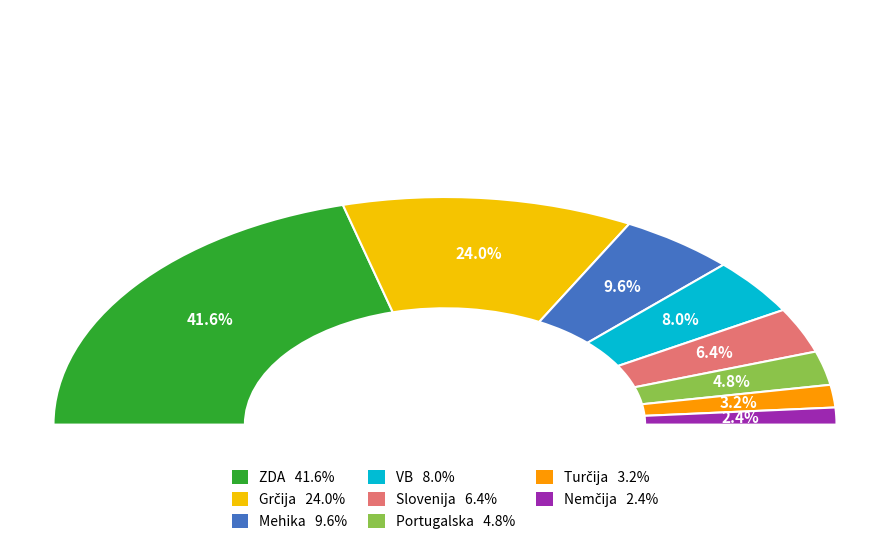

Between Mehika and VB, which is larger?

Mehika